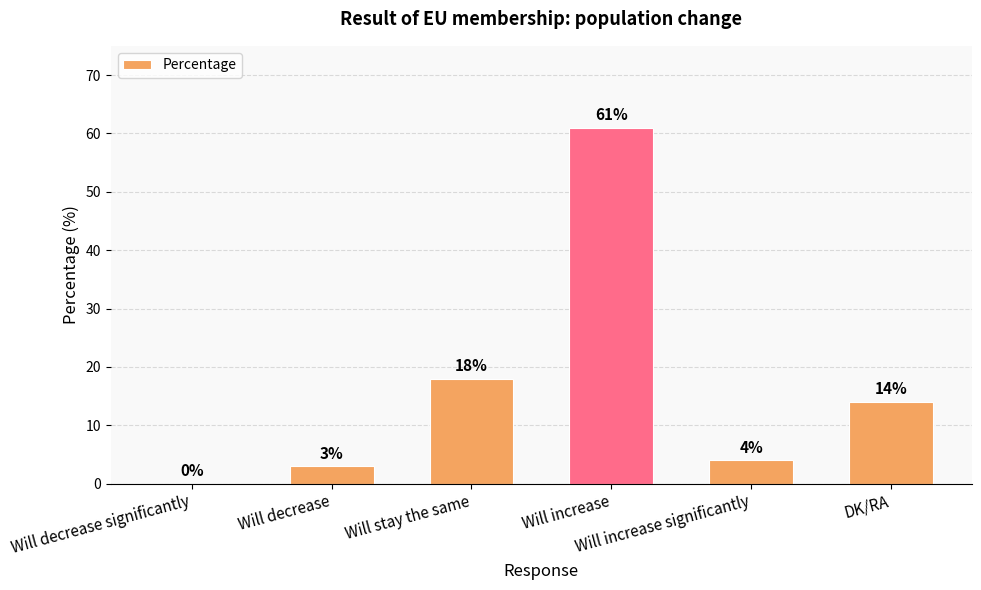

Reading left to right, extract all data points from this chart.

Will decrease significantly=0	Will decrease=3	Will stay the same=18	Will increase=61	Will increase significantly=4	DK/RA=14